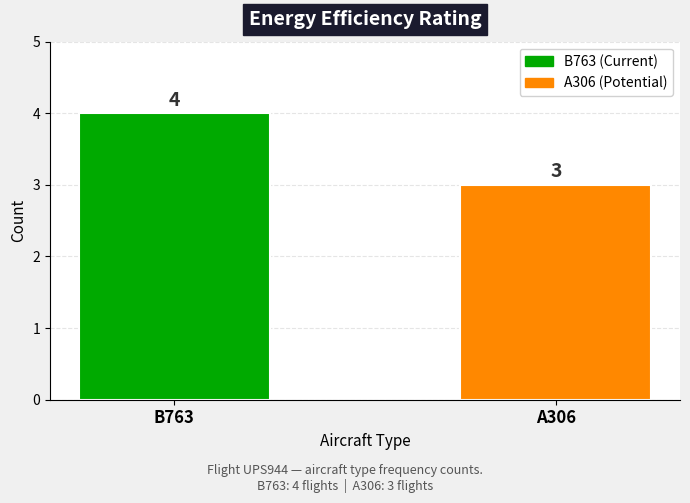

What is the sum of all values?

7